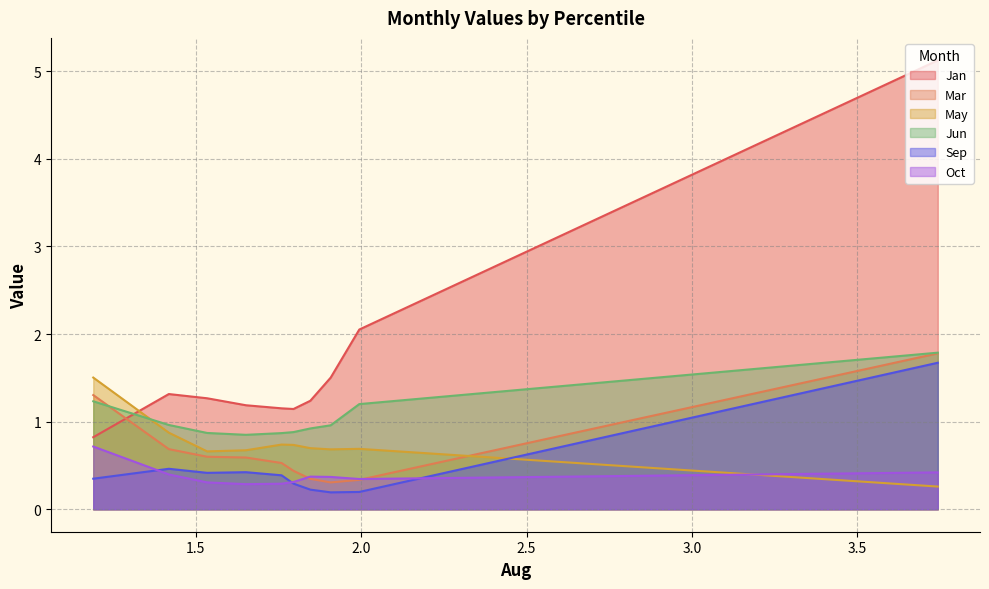

Is the value of Jan at pct85 greater than the value of Mar at pct75?

Yes